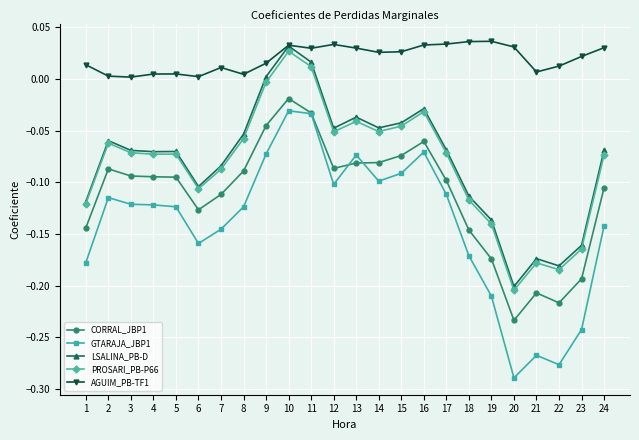

What are all the series names shown in the legend?

CORRAL_JBP1, GTARAJA_JBP1, LSALINA_PB-D, PROSARI_PB-P66, AGUIM_PB-TF1